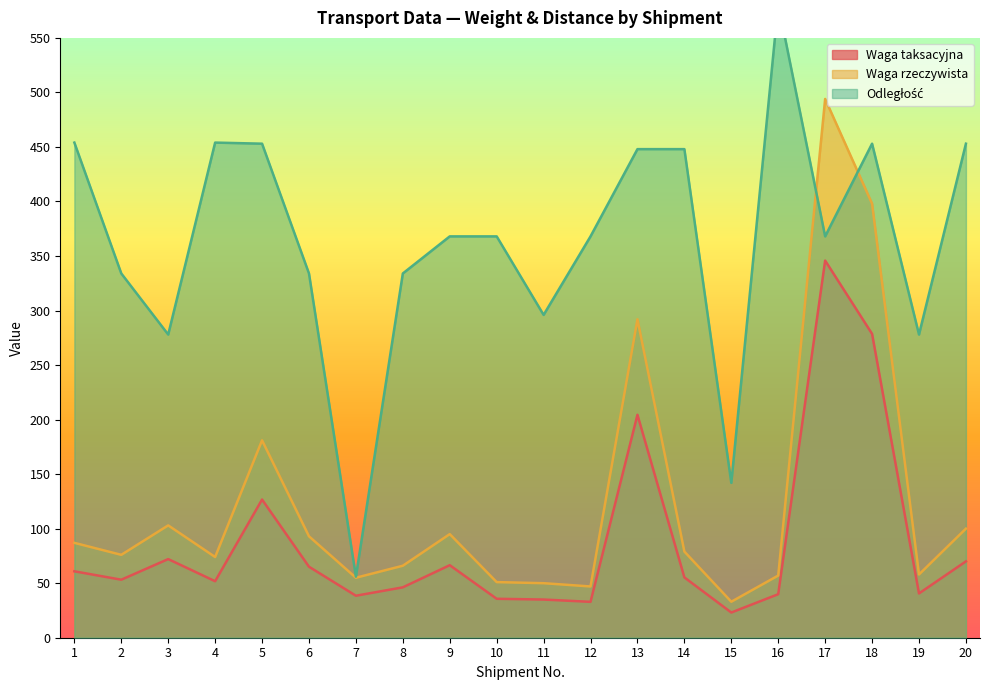

Which series has the largest range (max minus min)?

Odległość